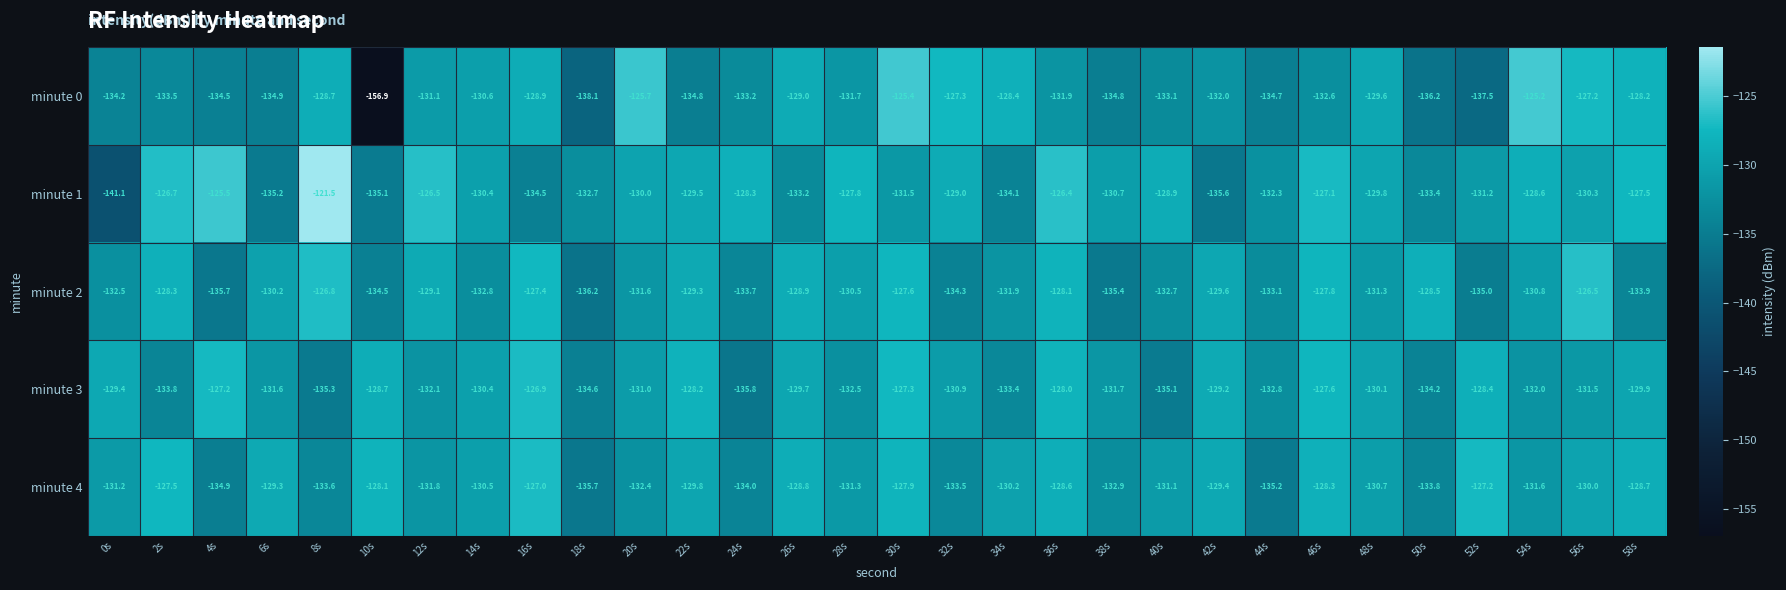

What is the maximum value shown in the chart?

-121.5